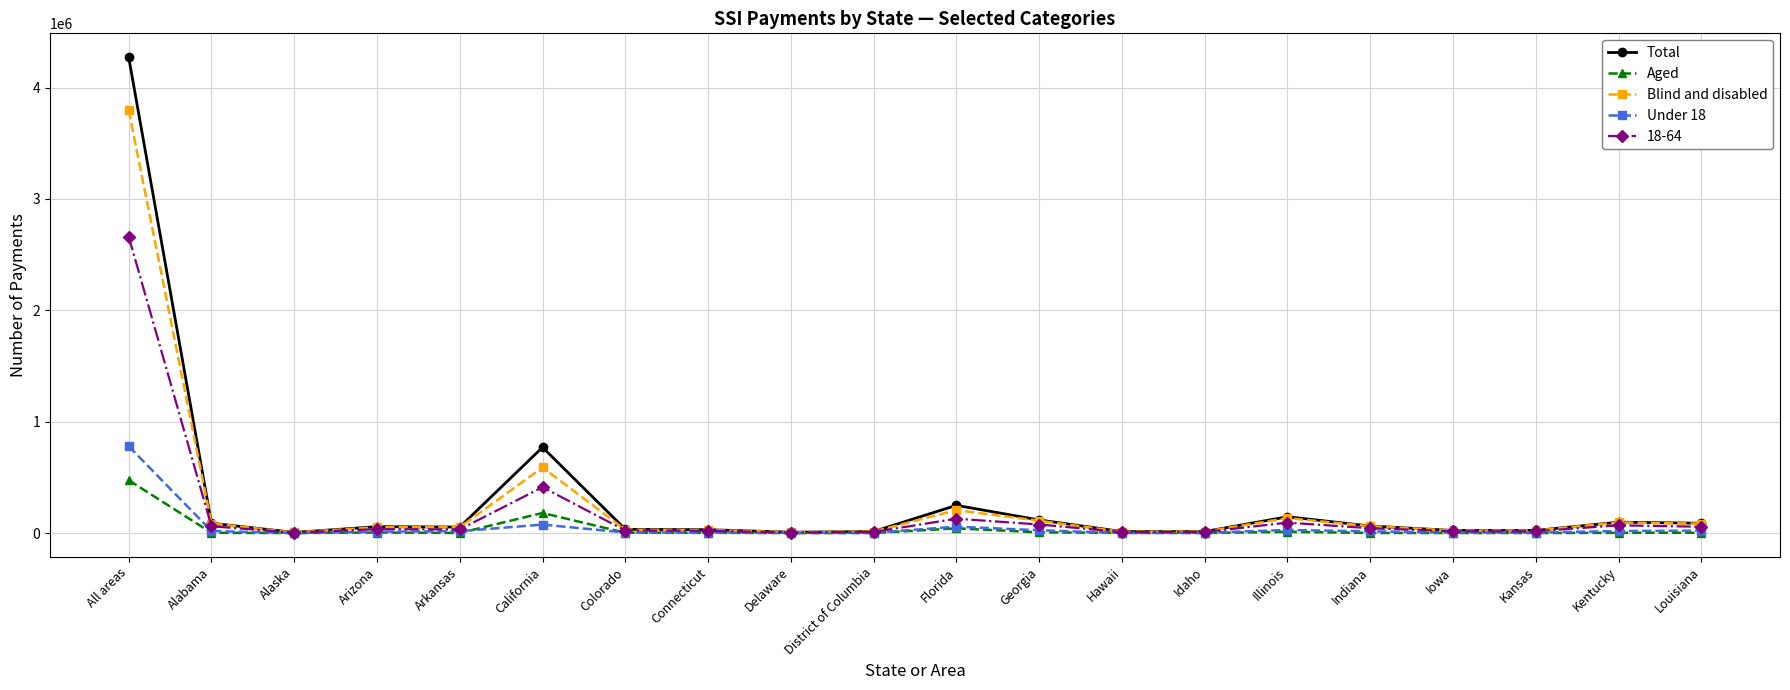

What is the total value across all series at All areas?

11990570